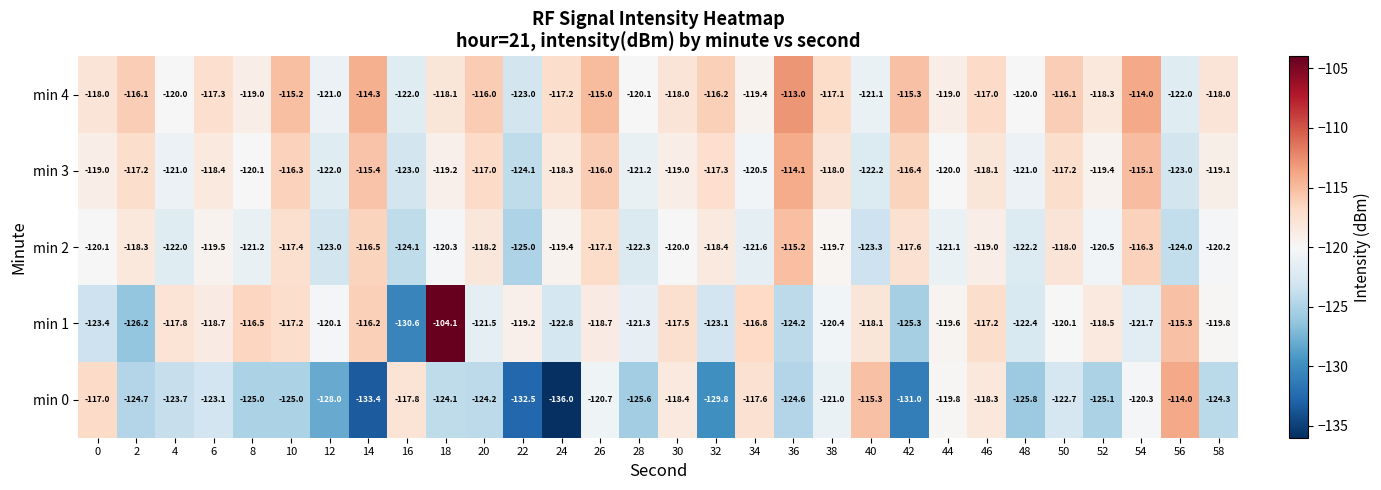

At which label is min 0 closest to -125?

8